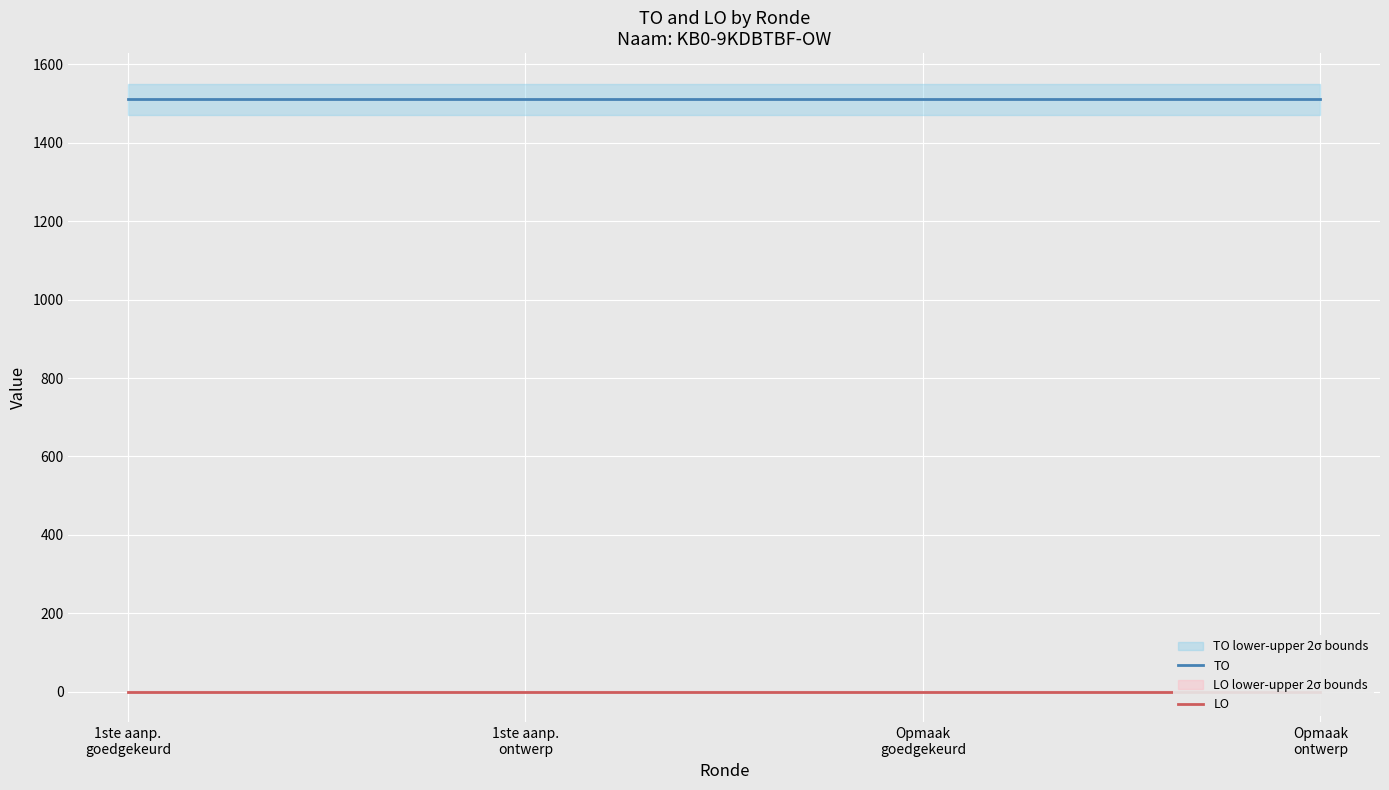

What position from the right is 1ste aanp.
goedgekeurd?

4